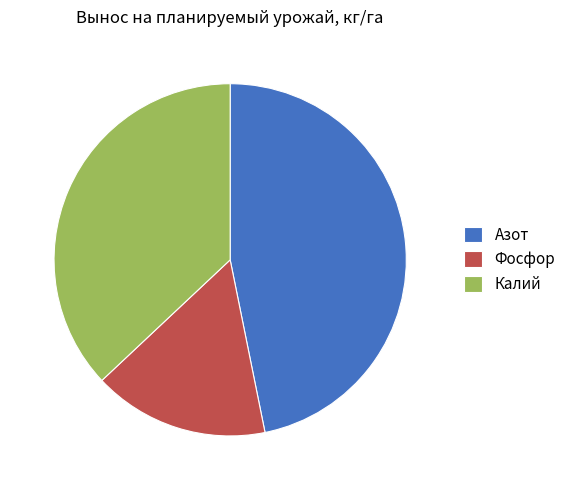

Does Азот represent more than half of the total?

No